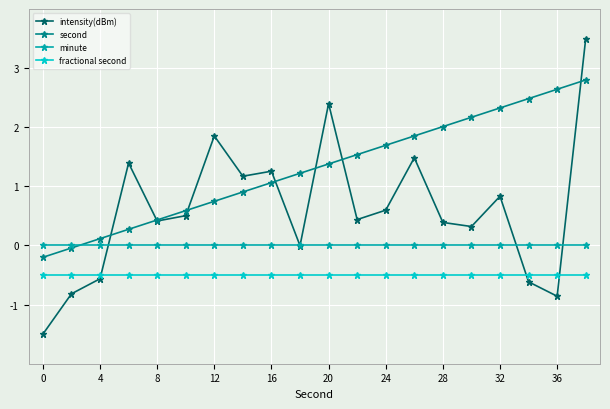

At how many categories does at least one series exceed -1?

20